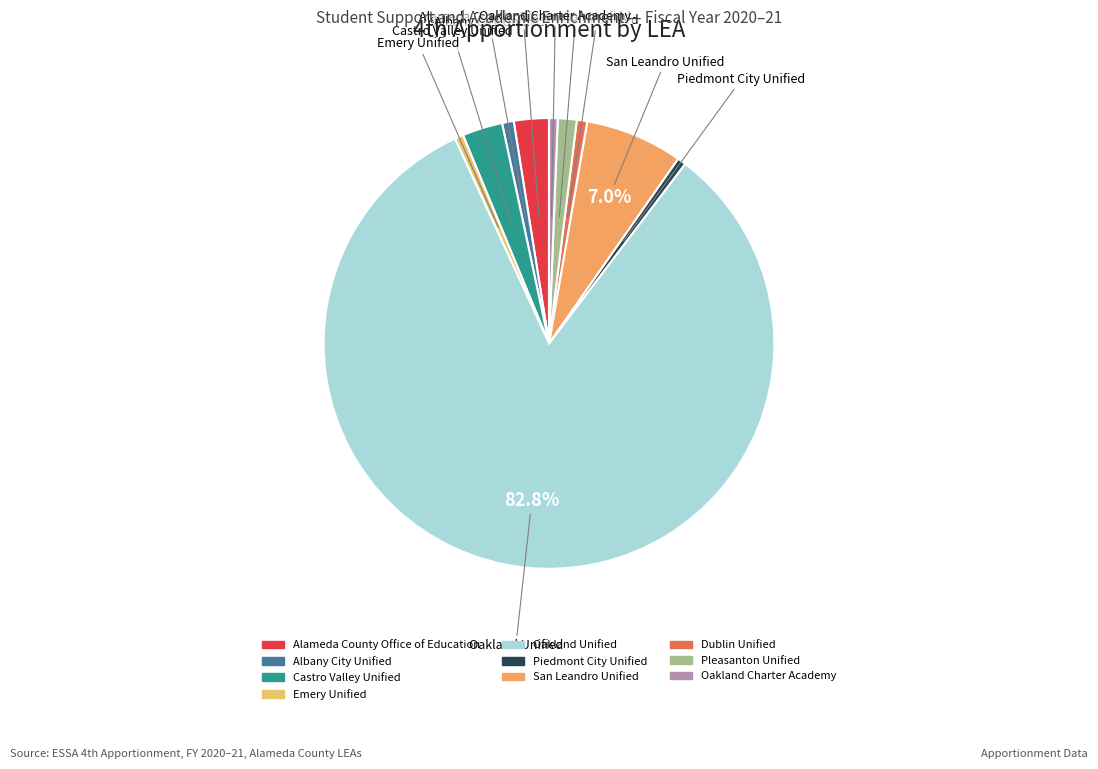

To the nearest percent, what is the difference between the Dublin Unified and Castro Valley Unified slice percentages?

2%